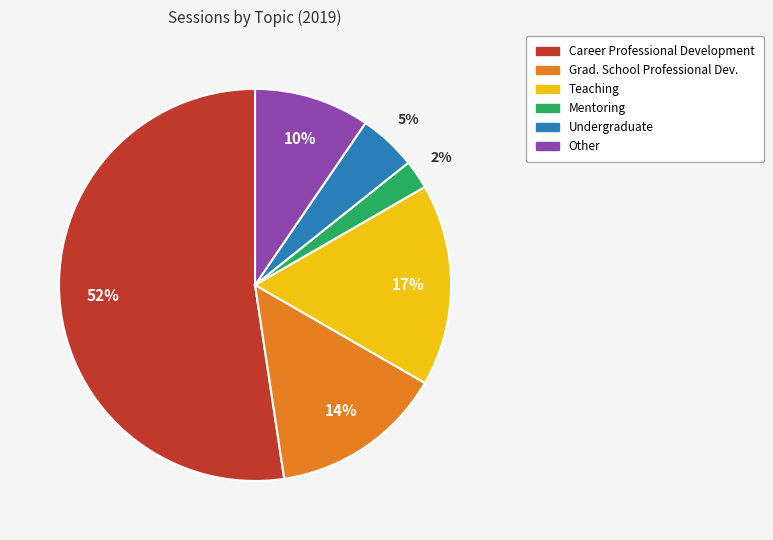

To the nearest percent, what percentage of the pie is Grad. School Professional Dev.?

14%